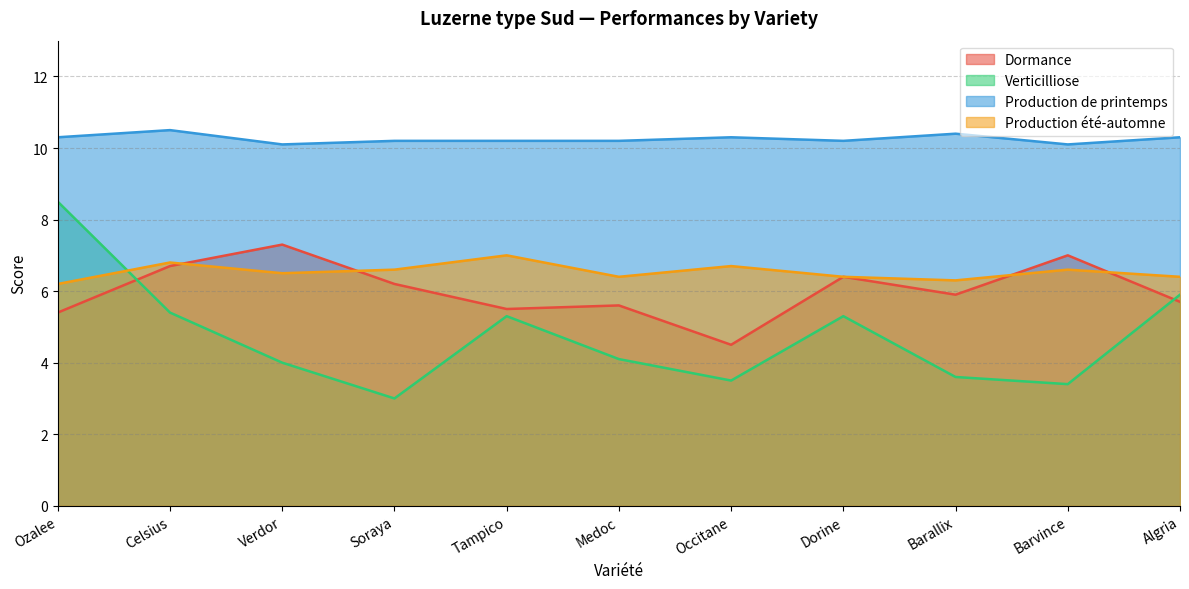

The Production de printemps series shows 4.3 at Ozalee. True or false?

False